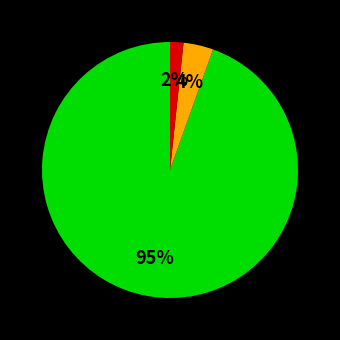

To the nearest percent, what is the average slice percentage?

33%